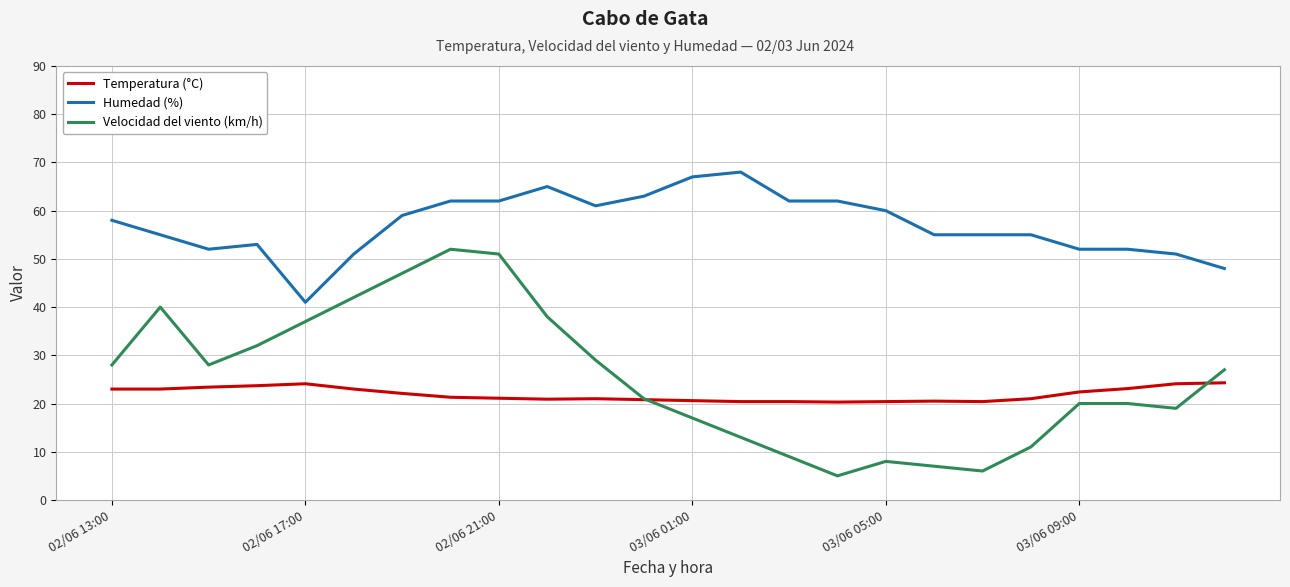

Rank the series by their maximum value, from lowest to highest.

Temperatura (°C), Velocidad del viento (km/h), Humedad (%)